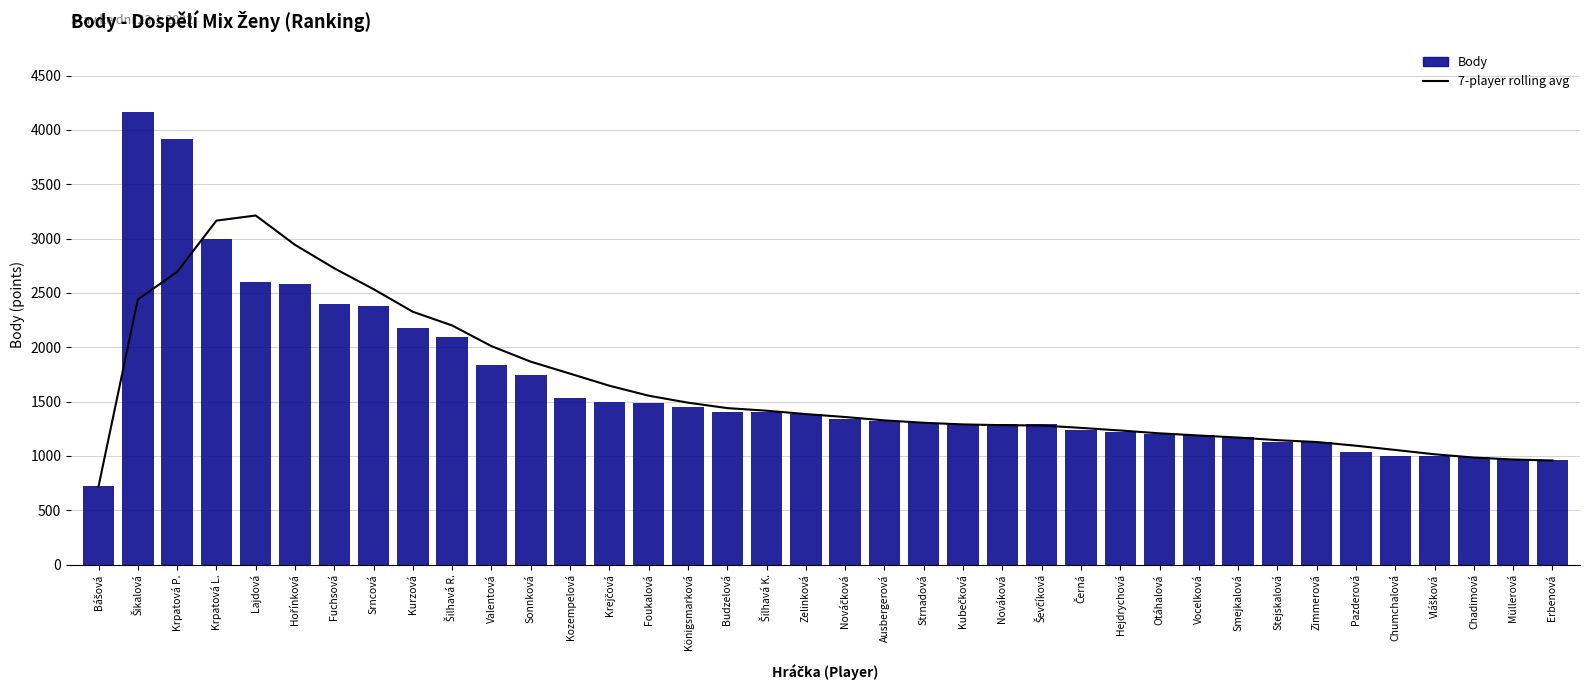

Reading left to right, list all the values displayed in this chart.

7-player rolling avg: 720	2440	2693	3165	3212	2942	2726	2534	2326	2200	2010	1867	1757	1646	1554	1490	1440	1416	1385	1358	1327	1305	1290	1283	1280	1258	1234	1208	1188	1169	1145	1128	1094	1055	1015	985	967	958
Body: 720	4160	3920	3000	2600	2580	2400	2380	2180	2090	1840	1740	1530	1500	1490	1450	1400	1400	1390	1340	1320	1300	1290	1290	1290	1240	1220	1200	1190	1175	1130	1130	1033	1000	1000	990	975	960